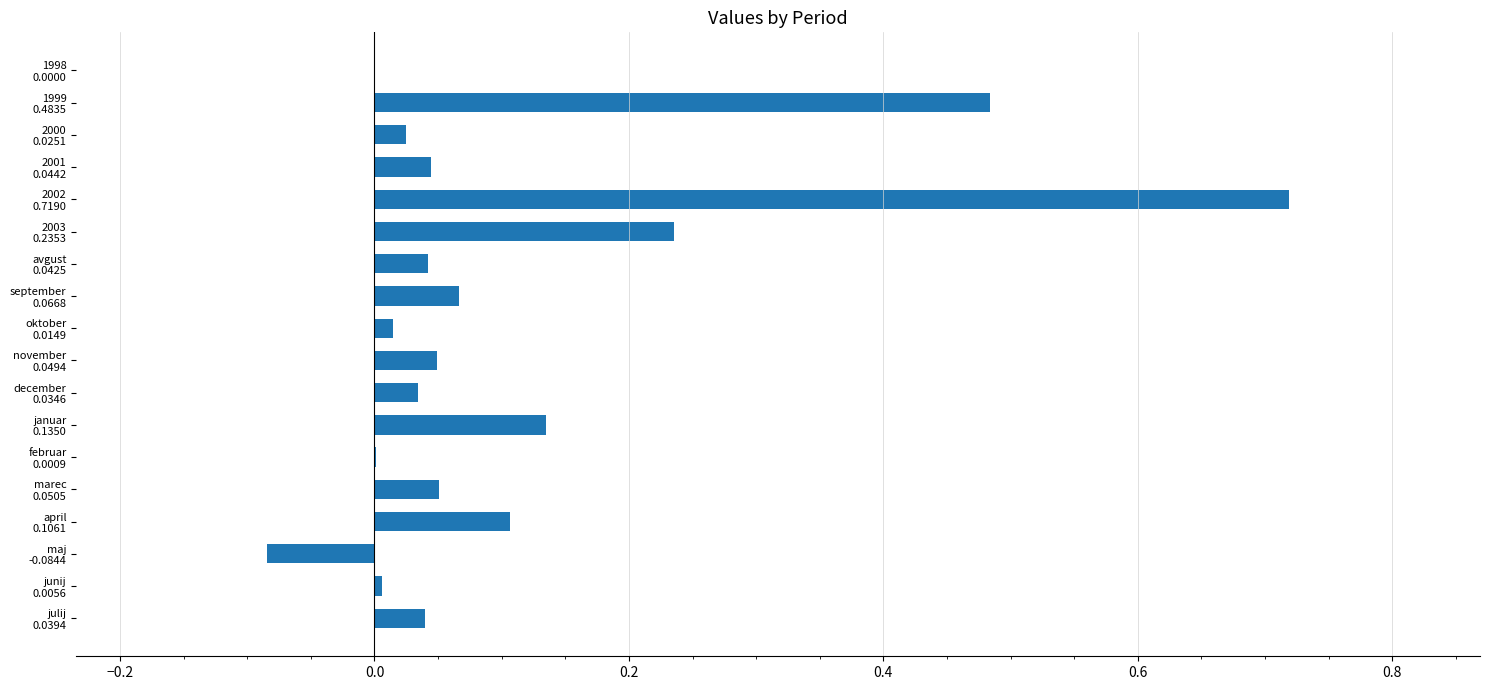

Are the bars horizontal?

Yes